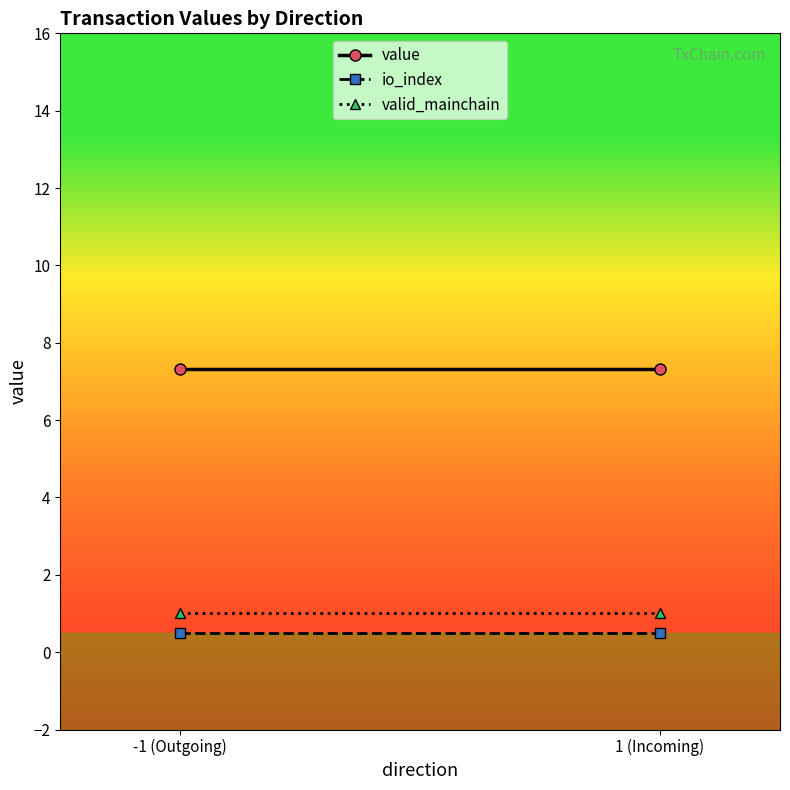

Reading left to right, extract all data points from this chart.

value: -1 (Outgoing)=7.3	1 (Incoming)=7.3
io_index: -1 (Outgoing)=0.5	1 (Incoming)=0.5
valid_mainchain: -1 (Outgoing)=1.0	1 (Incoming)=1.0